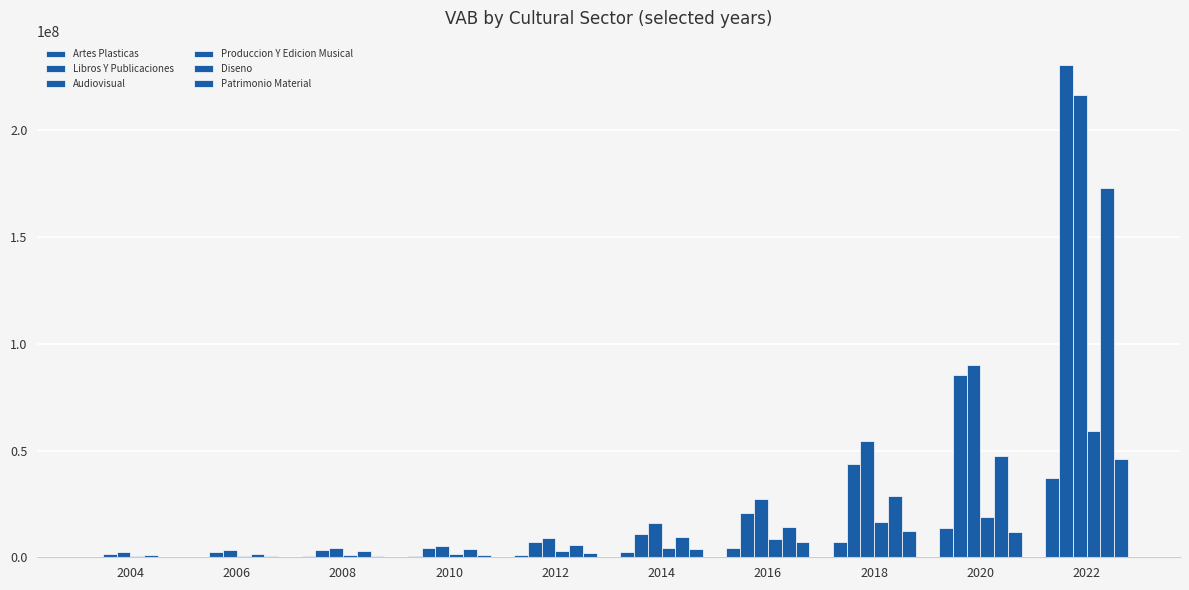

Count the number of categories in the chart.

10